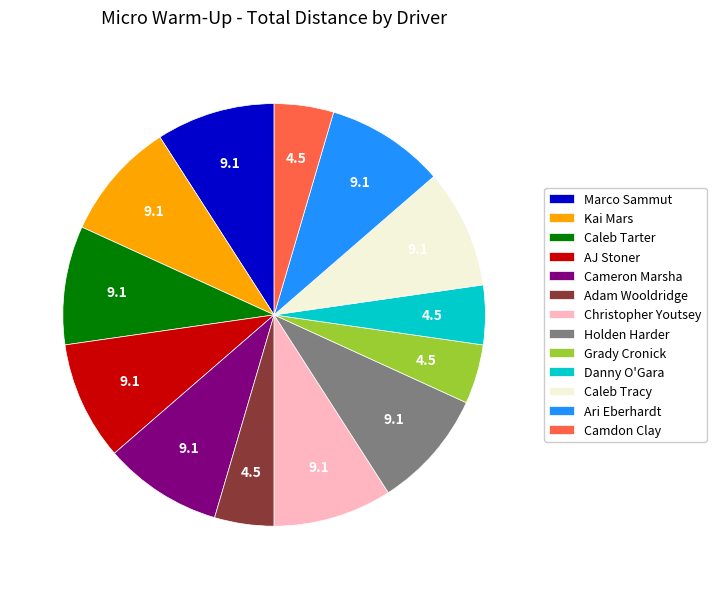

True or false: Adam Wooldridge accounts for 5% of the total.

True